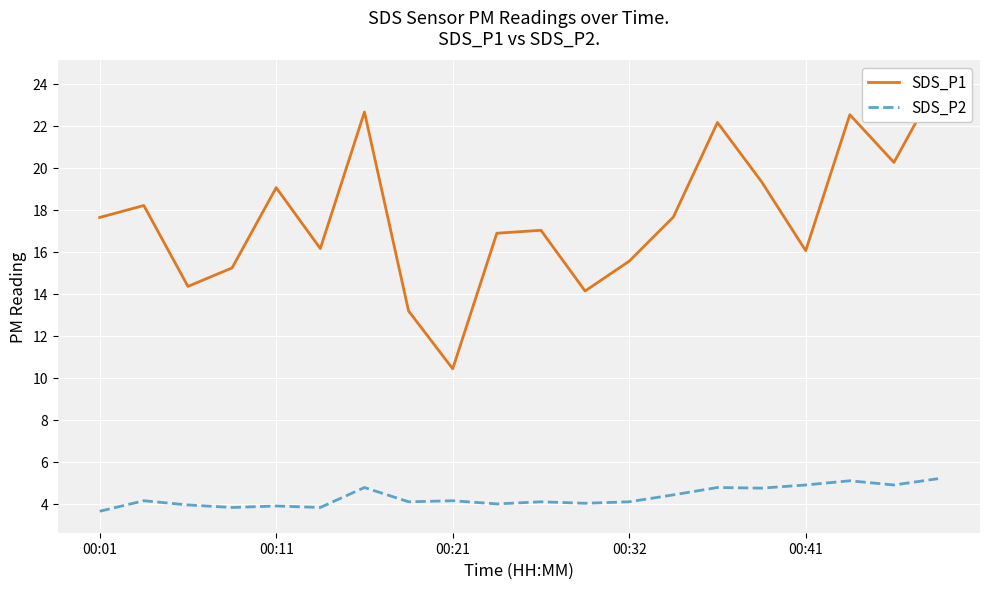

Rank the series by their maximum value, from lowest to highest.

SDS_P2, SDS_P1